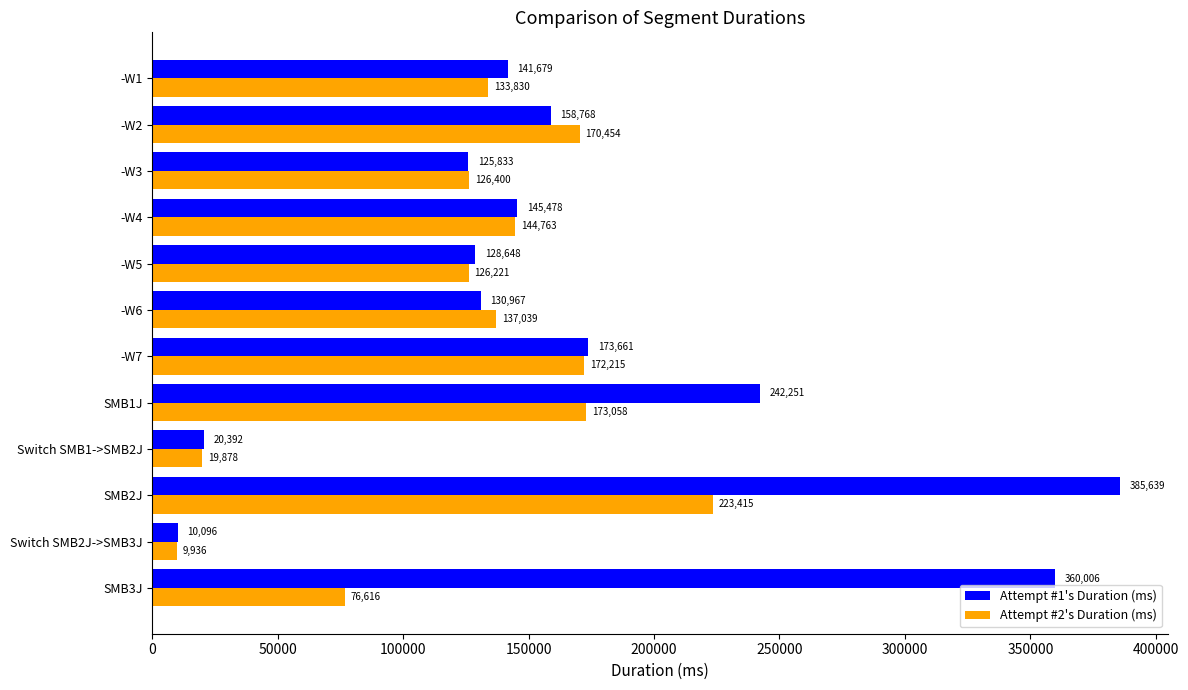

Is the value of Attempt #1's Duration (ms) at -W2 greater than the value of Attempt #2's Duration (ms) at Switch SMB2J->SMB3J?

Yes